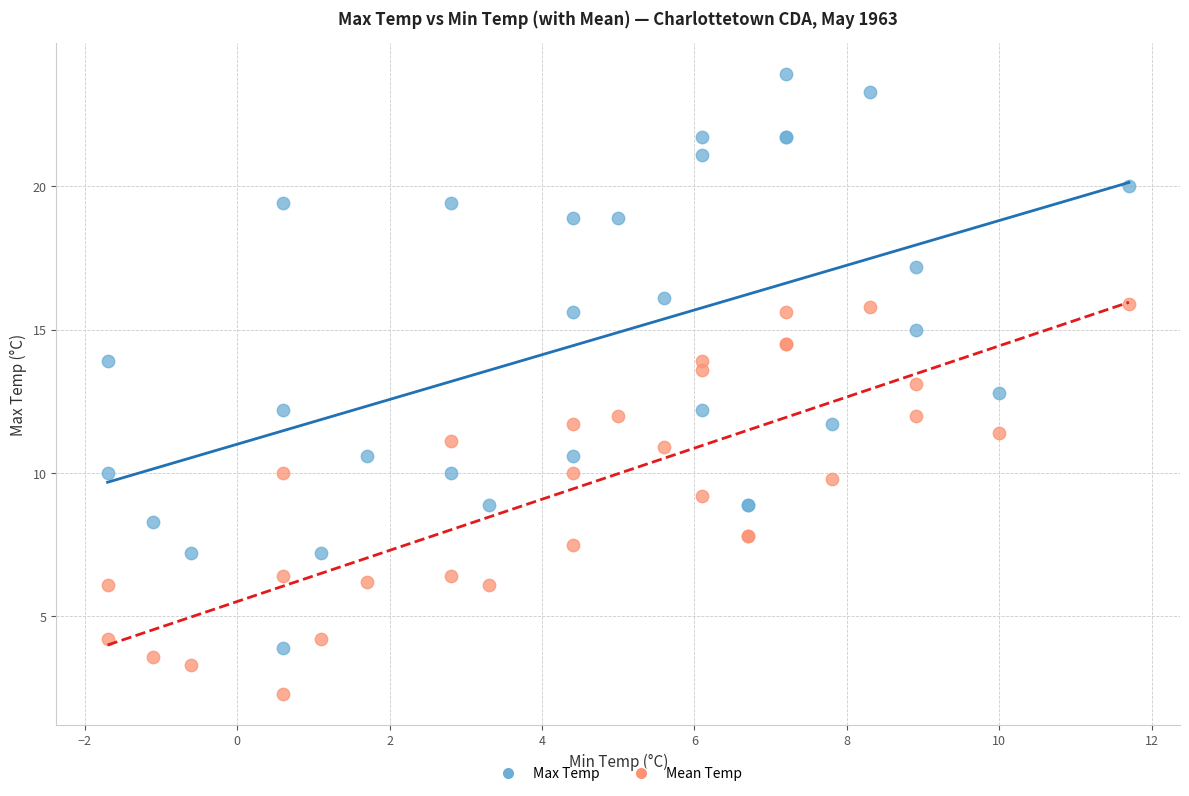

What is the X range (max minus min) for the scatter plot?

13.4